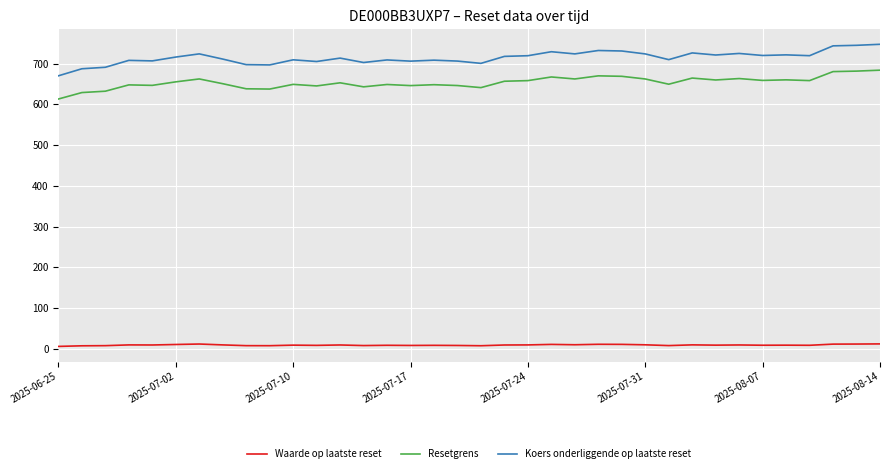

Rank the series by their maximum value, from highest to lowest.

Koers onderliggende op laatste reset, Resetgrens, Waarde op laatste reset